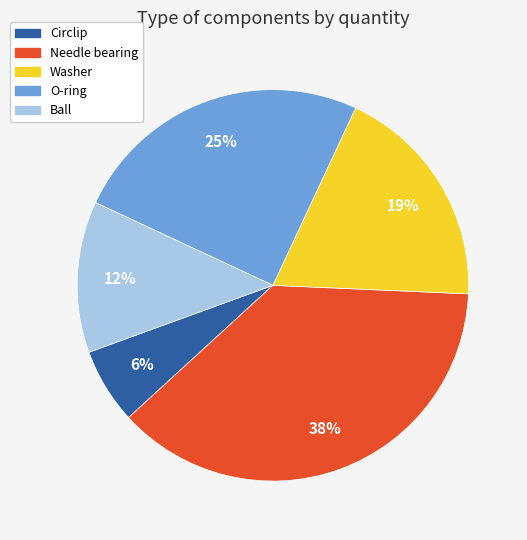

Is there any slice that represents more than half of the pie?

No